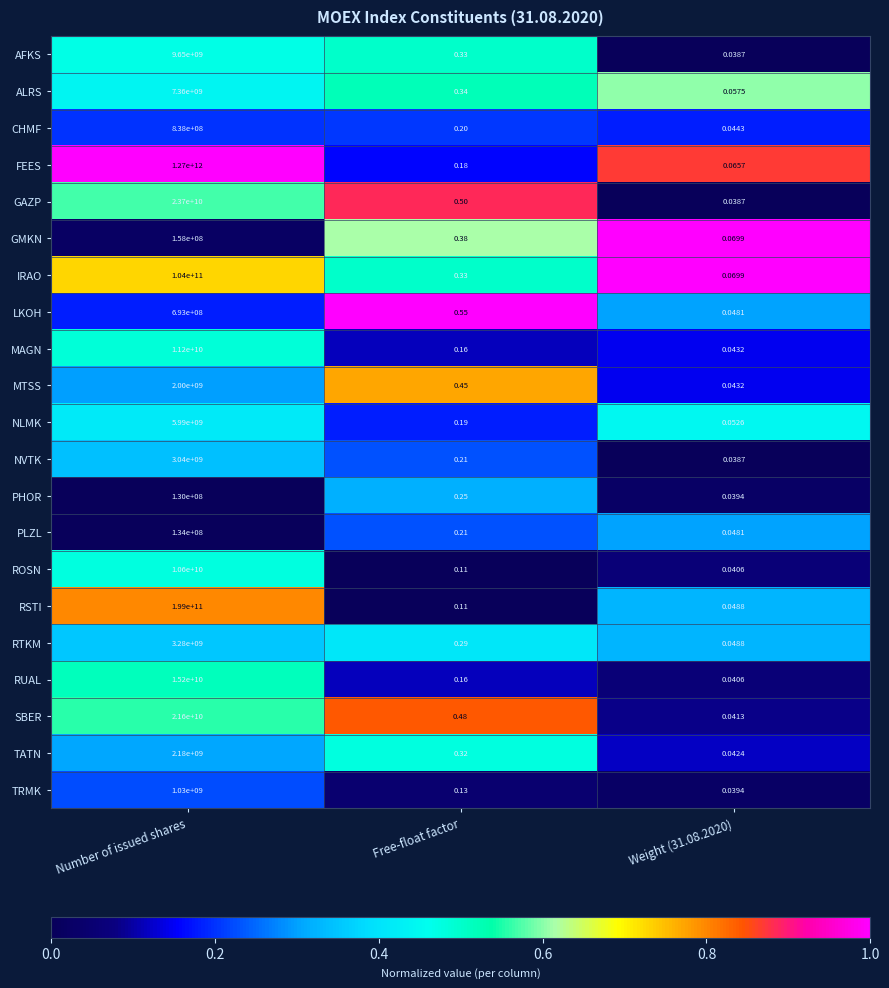

At which label is GMKN closest to 79000000?

Free-float factor